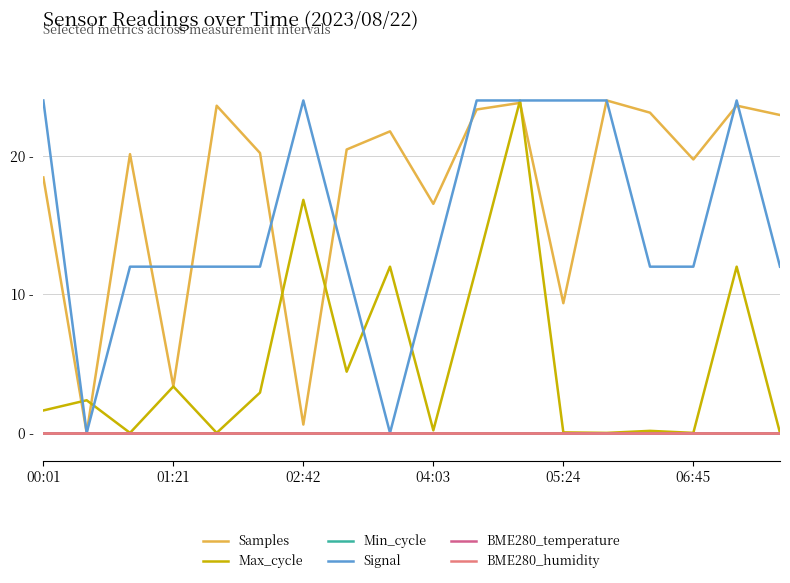

Rank the series by their maximum value, from lowest to highest.

Min_cycle, BME280_temperature, BME280_humidity, Samples, Max_cycle, Signal